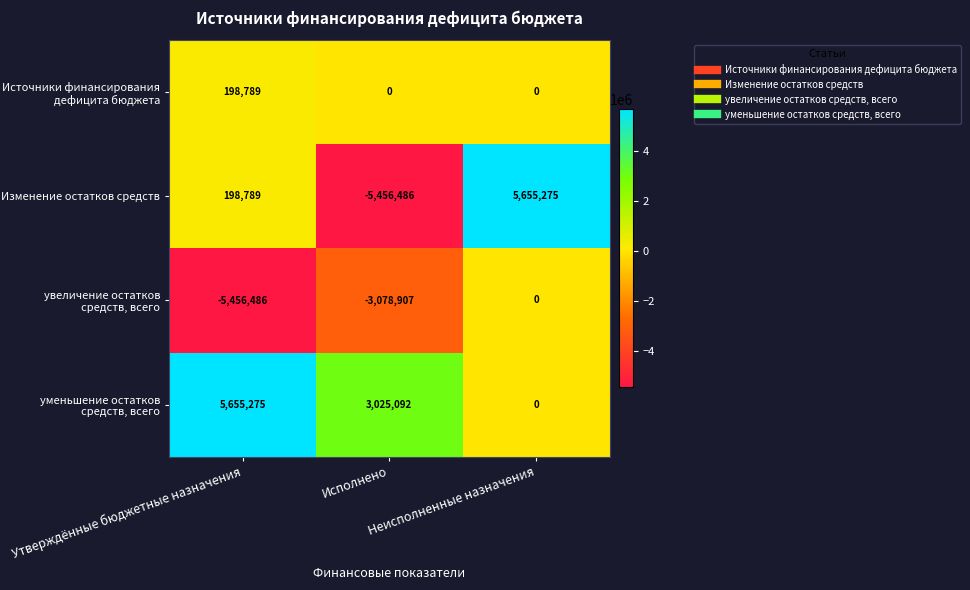

What is the maximum value shown in the chart?

5655275